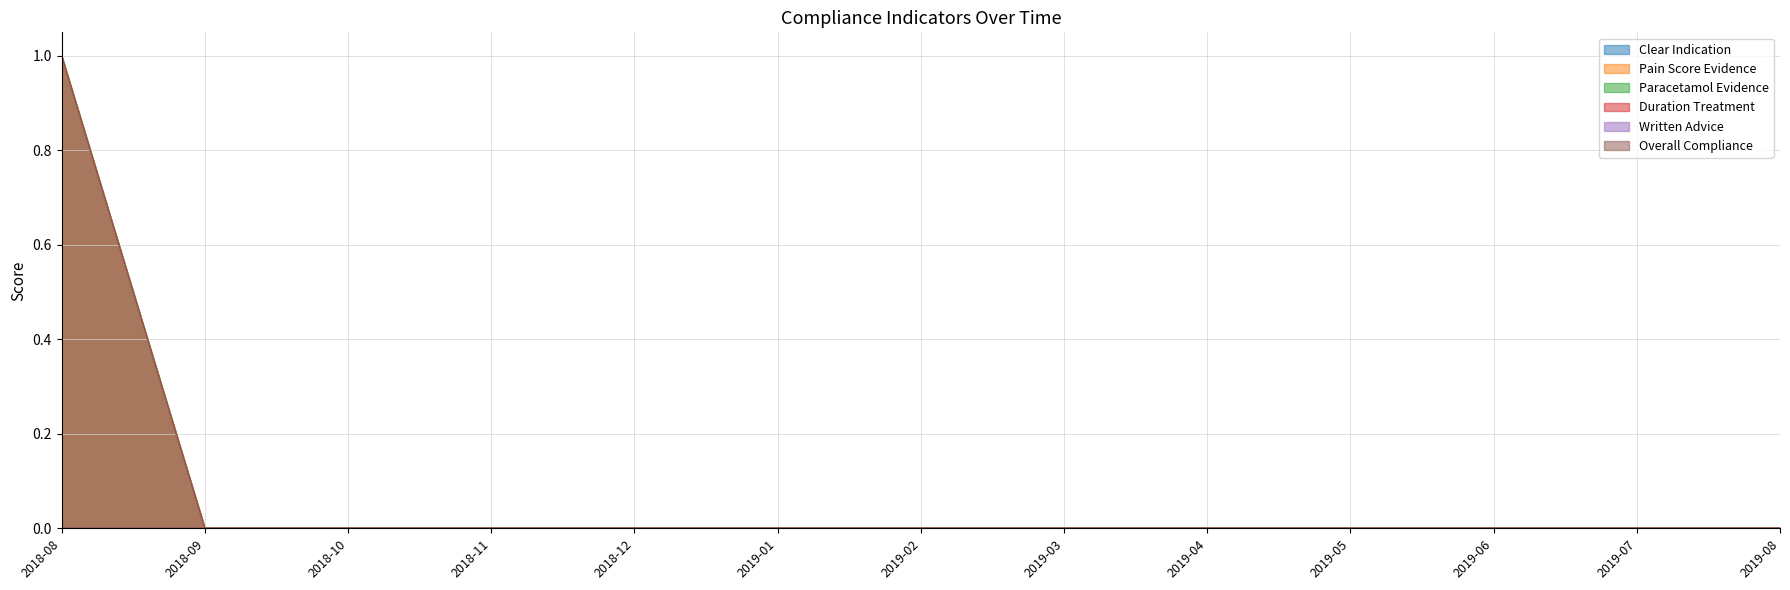

How many data points in Pain Score Evidence are above 0?

1